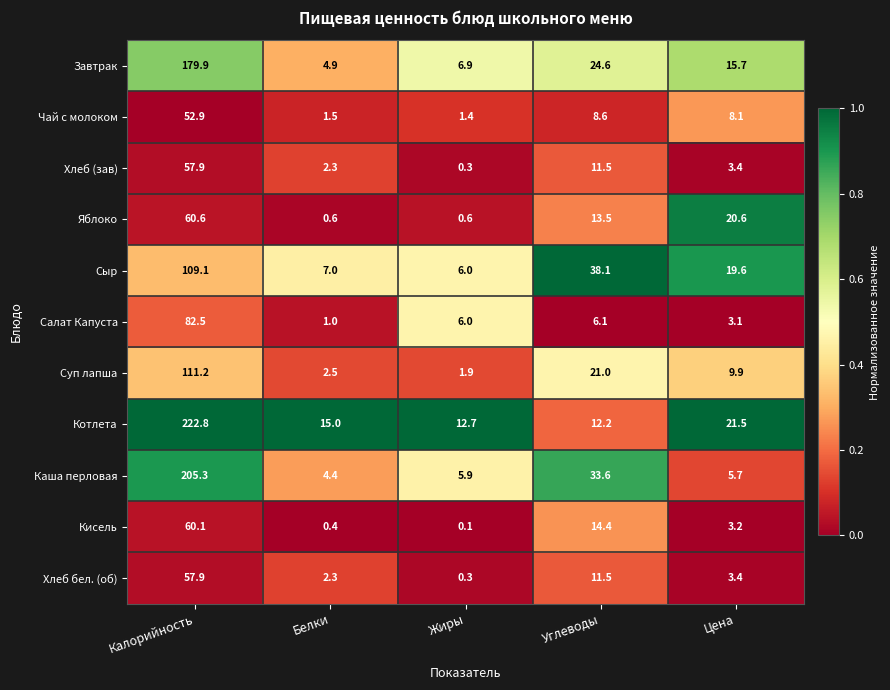

At which category is the sum across all series the highest?

Калорийность